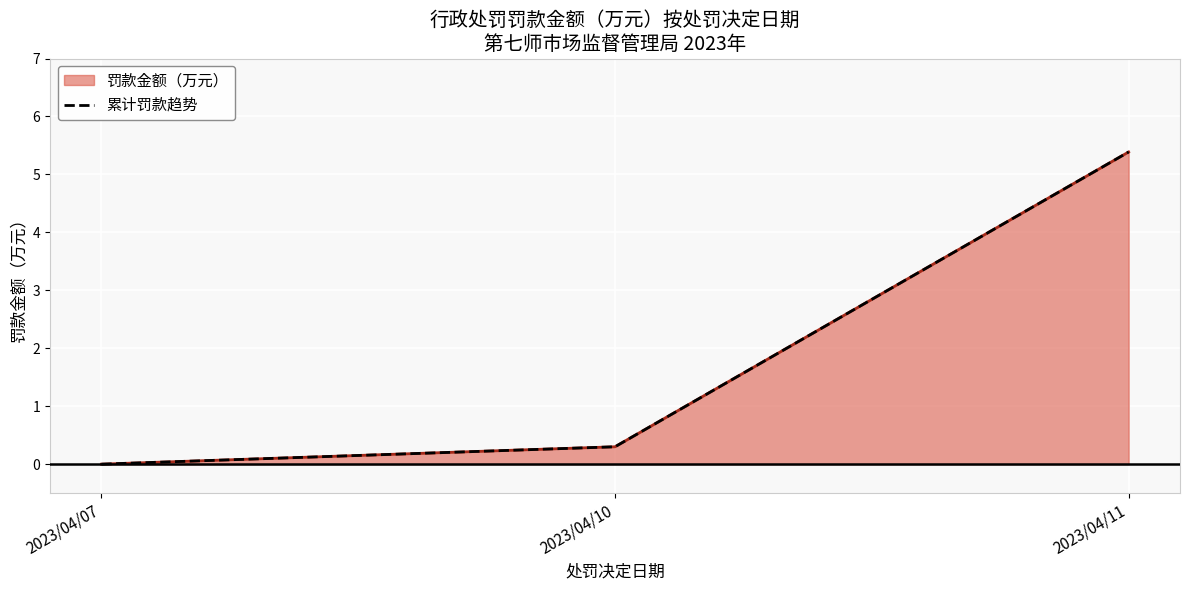

Reading left to right, what are all the values shown in this chart?

0.0	0.3	5.4